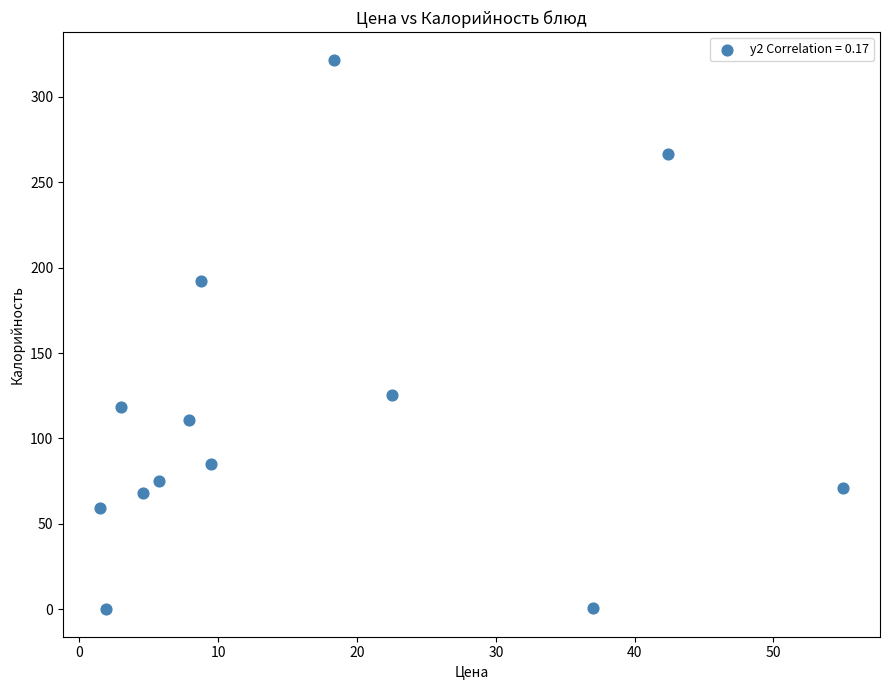

What is the range of X values (max minus min)?

53.5